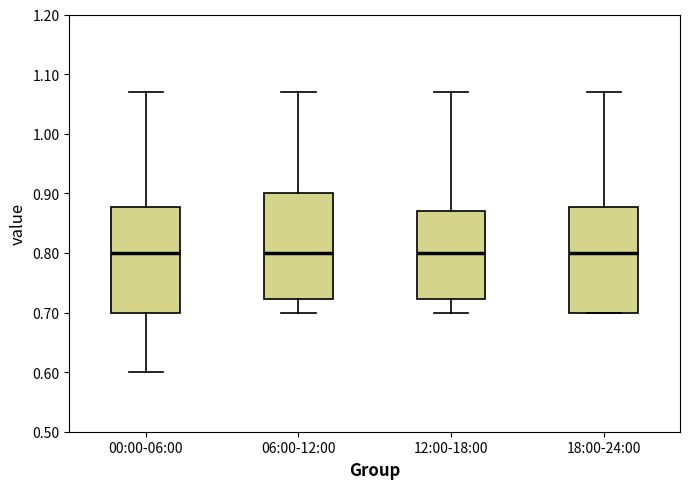

Reading left to right, transcribe this box plot: for each box, give where its median line is, the range the box spans, and where its two whiskers end, as read against the y-axis. The values are not printed on the chart, so give them approximately, as read against the axis.

00:00-06:00: median 0.80, box 0.70 to 0.88, whiskers 0.60 to 1.07
06:00-12:00: median 0.80, box 0.72 to 0.90, whiskers 0.70 to 1.07
12:00-18:00: median 0.80, box 0.72 to 0.87, whiskers 0.70 to 1.07
18:00-24:00: median 0.80, box 0.70 to 0.88, whiskers 0.70 to 1.07